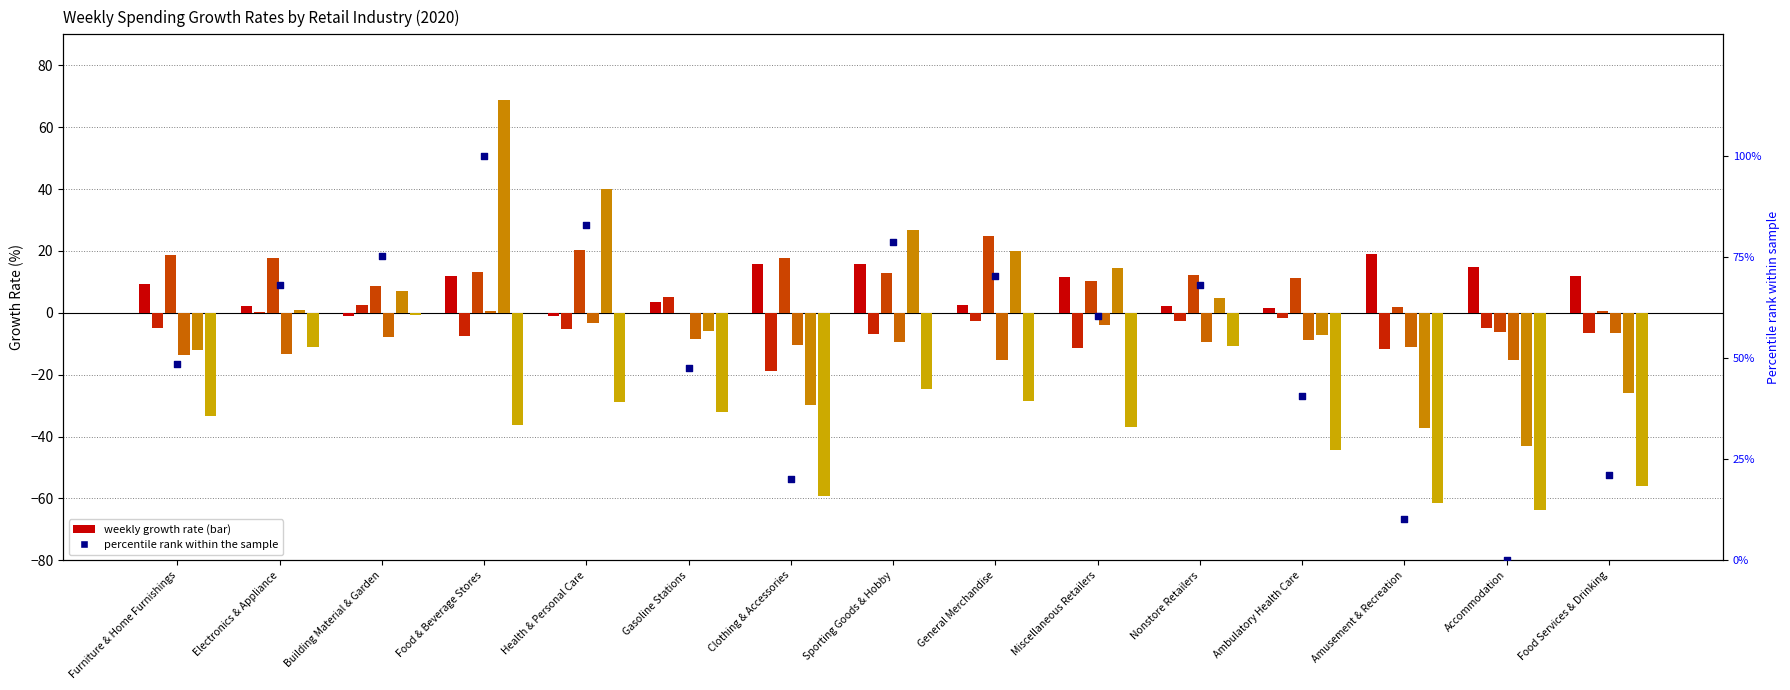

At how many categories does at least one series exceed 26?

3